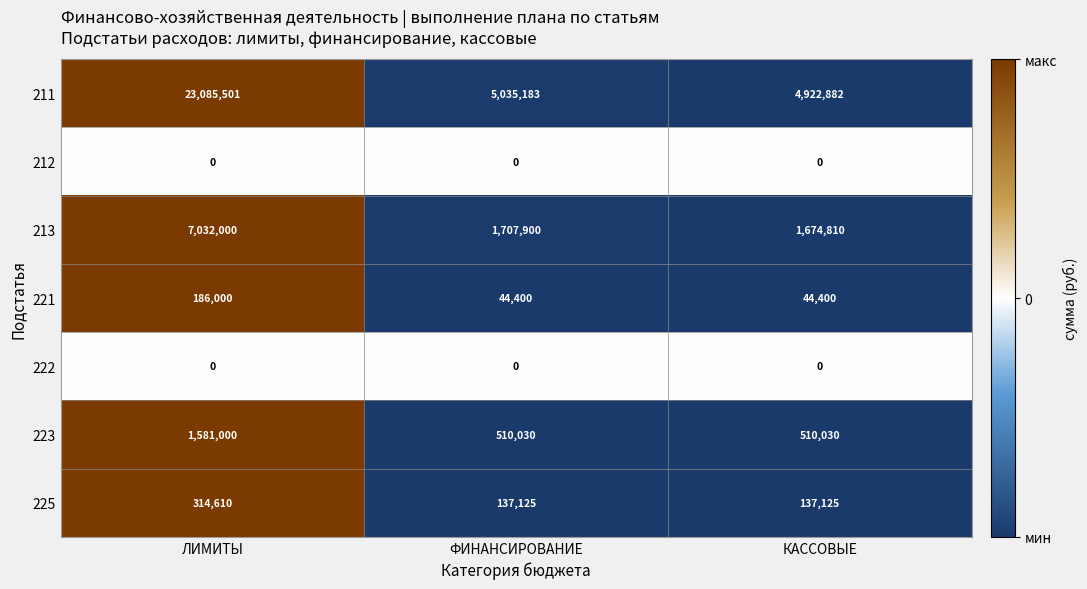

Reading right to left, what are all the values shown in this chart?

211: КАССОВЫЕ=4922882	ФИНАНСИРОВАНИЕ=5035183	ЛИМИТЫ=23085501
212: КАССОВЫЕ=0	ФИНАНСИРОВАНИЕ=0	ЛИМИТЫ=0
213: КАССОВЫЕ=1674810	ФИНАНСИРОВАНИЕ=1707900	ЛИМИТЫ=7032000
221: КАССОВЫЕ=44400	ФИНАНСИРОВАНИЕ=44400	ЛИМИТЫ=186000
222: КАССОВЫЕ=0	ФИНАНСИРОВАНИЕ=0	ЛИМИТЫ=0
223: КАССОВЫЕ=510030	ФИНАНСИРОВАНИЕ=510030	ЛИМИТЫ=1581000
225: КАССОВЫЕ=137125	ФИНАНСИРОВАНИЕ=137125	ЛИМИТЫ=314610